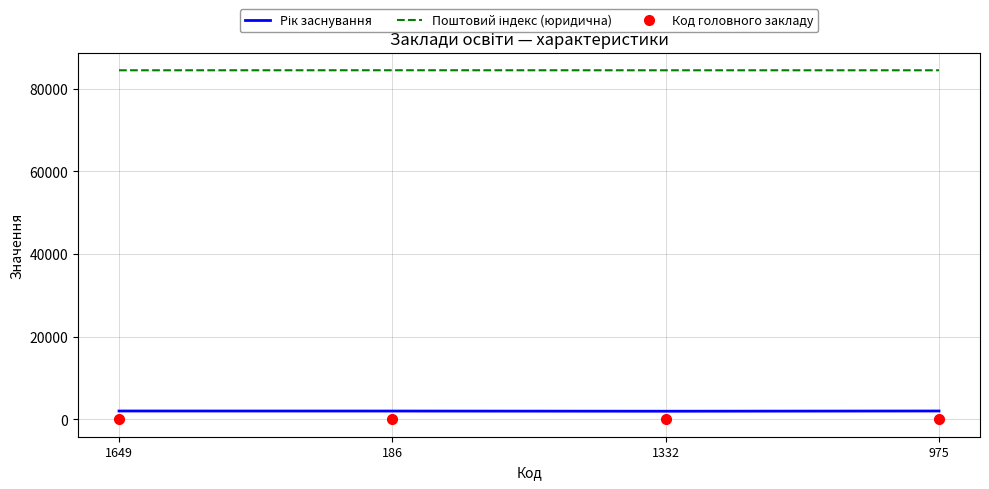

What is the maximum value shown in the chart?

84507